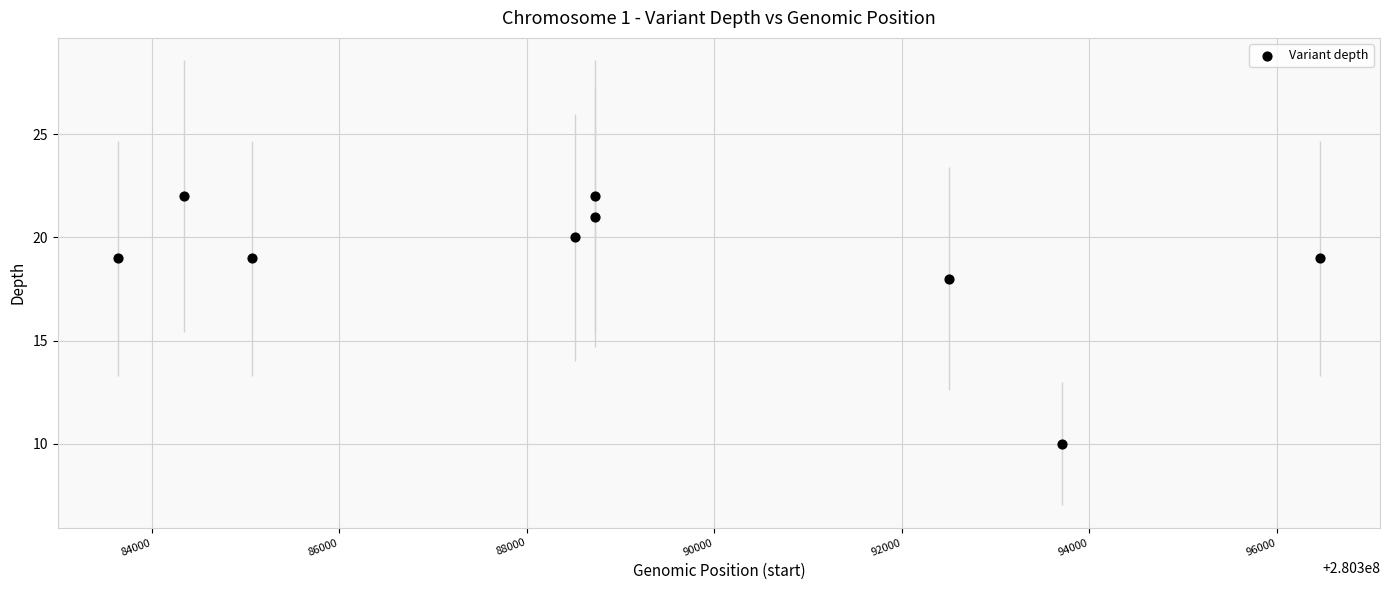

What is the range of Y values (max minus min)?

12